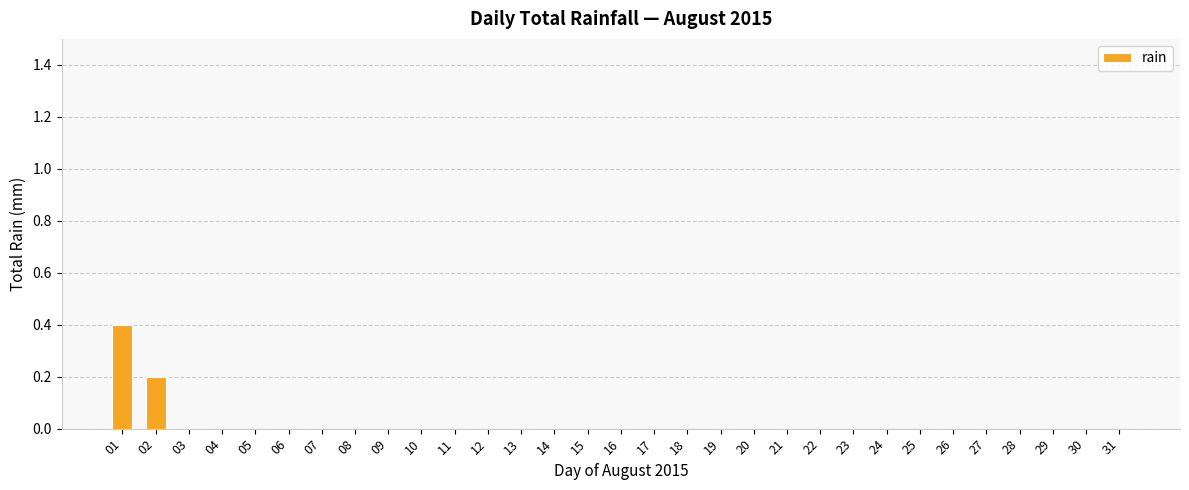

Reading right to left, extract all data points from this chart.

31=0.0	30=0.0	29=0.0	28=0.0	27=0.0	26=0.0	25=0.0	24=0.0	23=0.0	22=0.0	21=0.0	20=0.0	19=0.0	18=0.0	17=0.0	16=0.0	15=0.0	14=0.0	13=0.0	12=0.0	11=0.0	10=0.0	09=0.0	08=0.0	07=0.0	06=0.0	05=0.0	04=0.0	03=0.0	02=0.2	01=0.4